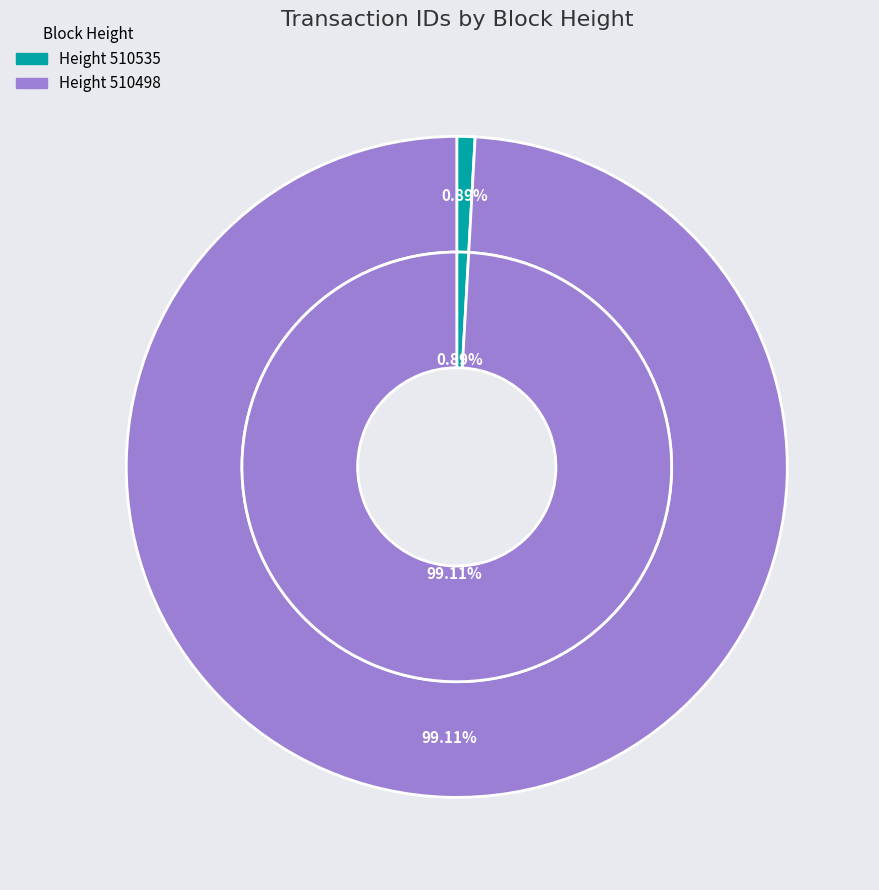

Which category has the smallest portion of the pie?

510535